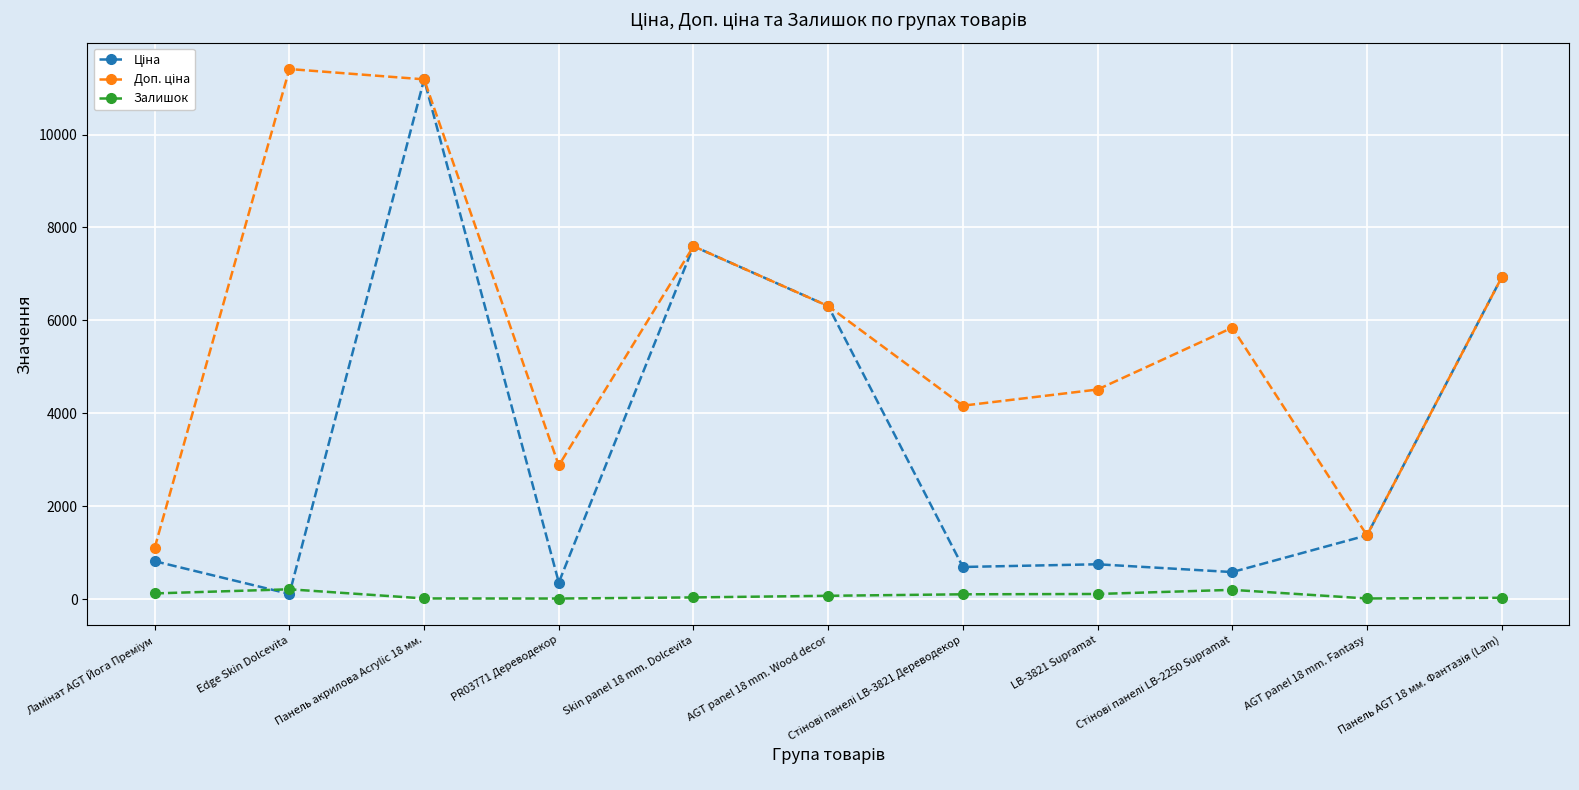

At how many categories does at least one series exceed 3189?

8